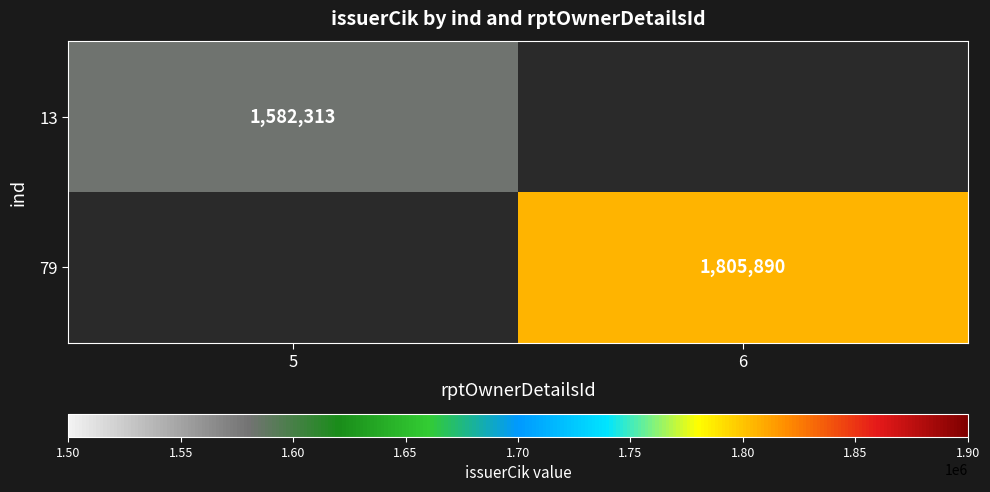

The 13 series shows 2498332.7 at 5. True or false?

False